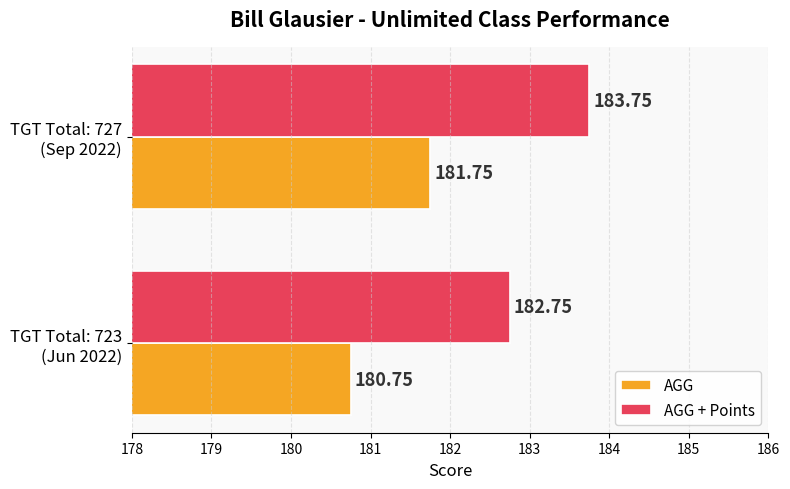

What is the difference between the maximum and minimum values in the AGG + Points series?

1.0